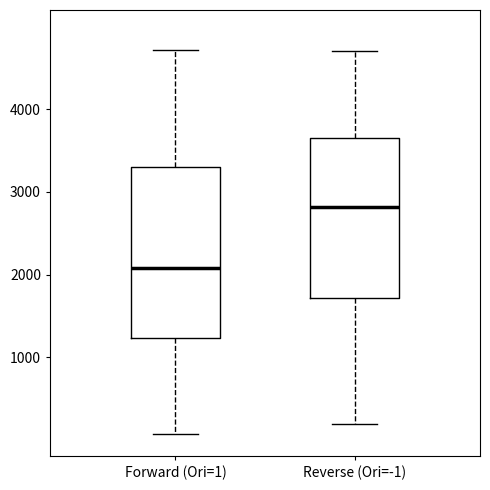

Which box is the tallest, from its lower edge to its upper edge?

Forward (Ori=1)